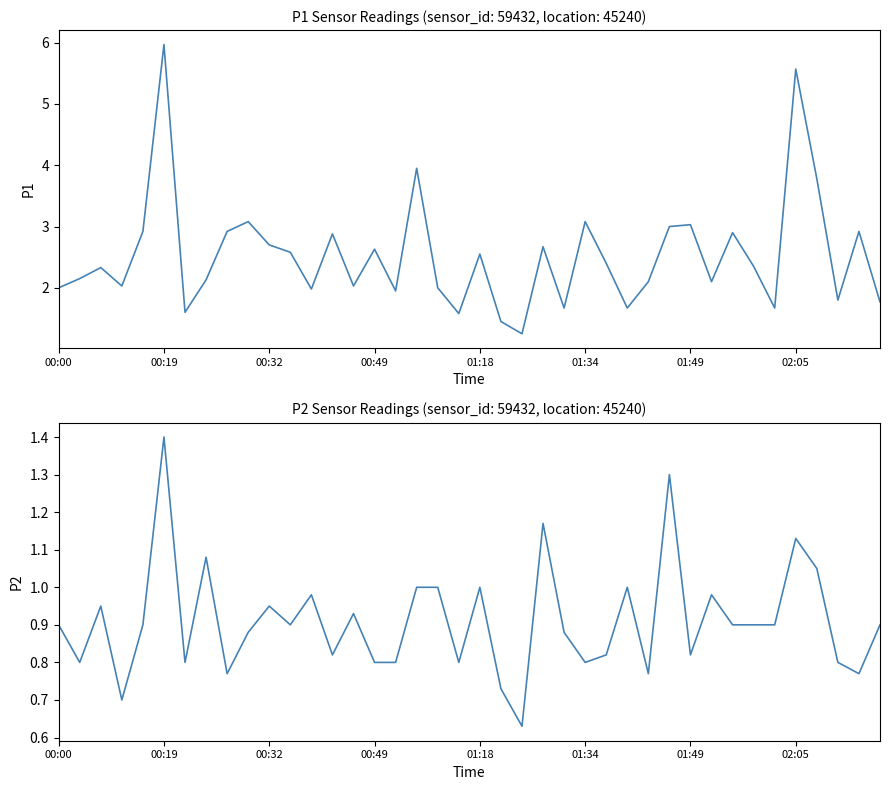

How many interior local peaks does the P2 series have?

12